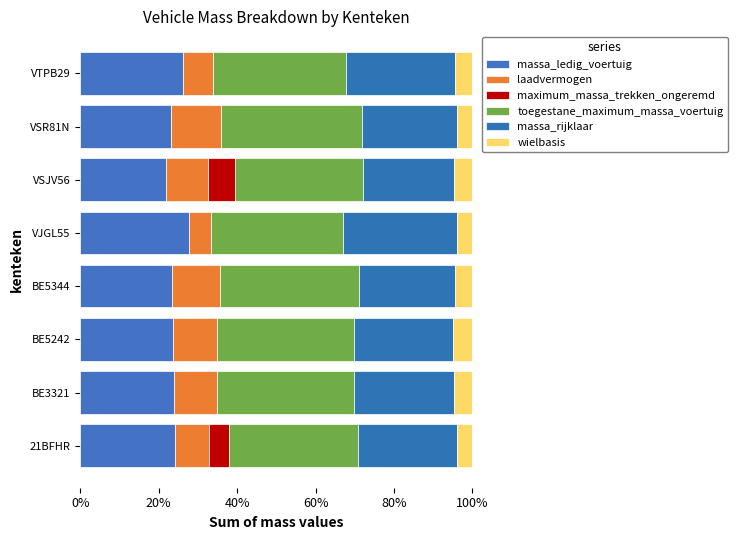

Count the number of categories in the chart.

8